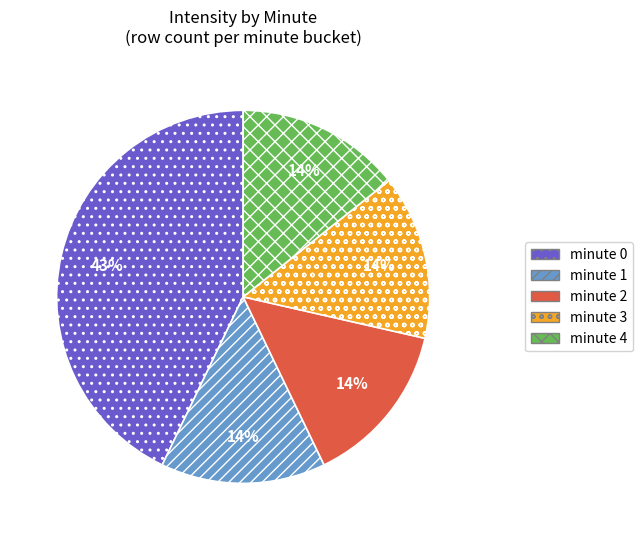

Is there any slice that represents more than half of the pie?

No